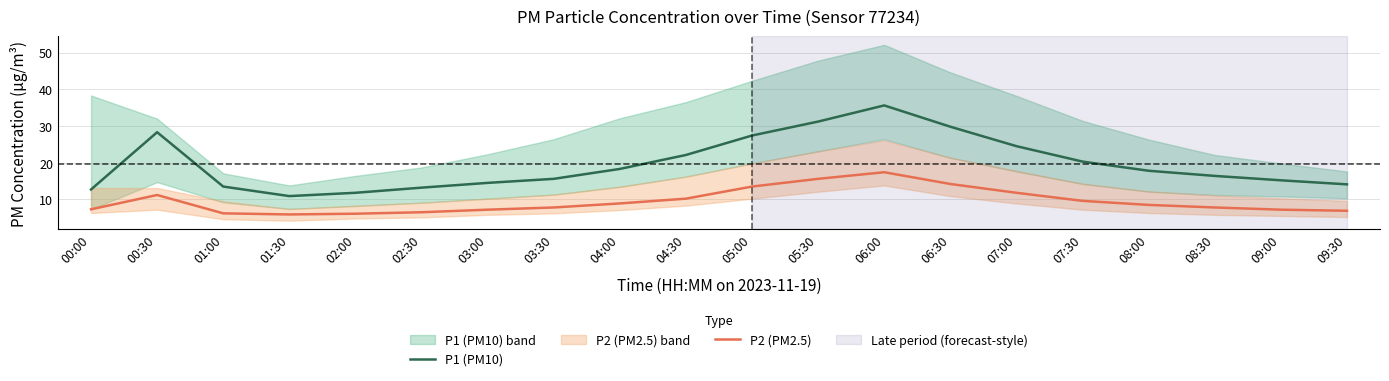

How many interior local peaks does the P2 (PM2.5) series have?

2